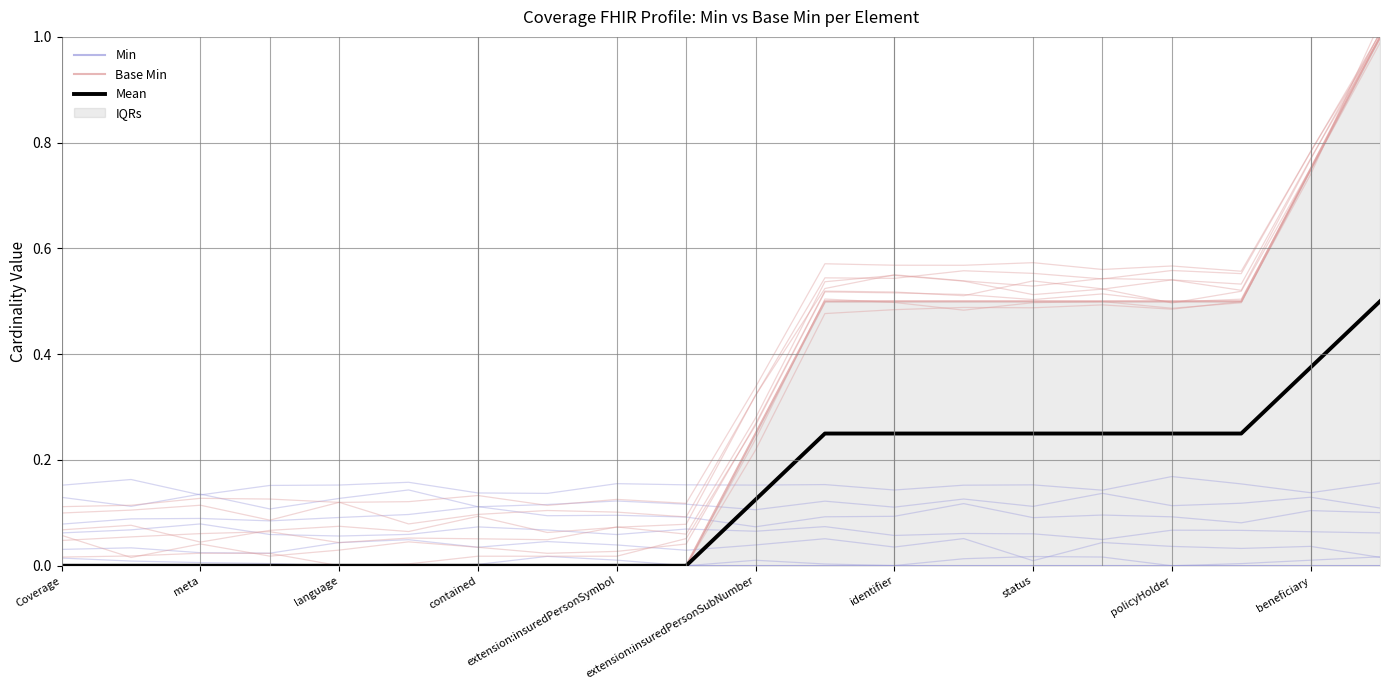

How many positive values does the Base Min series have?

10